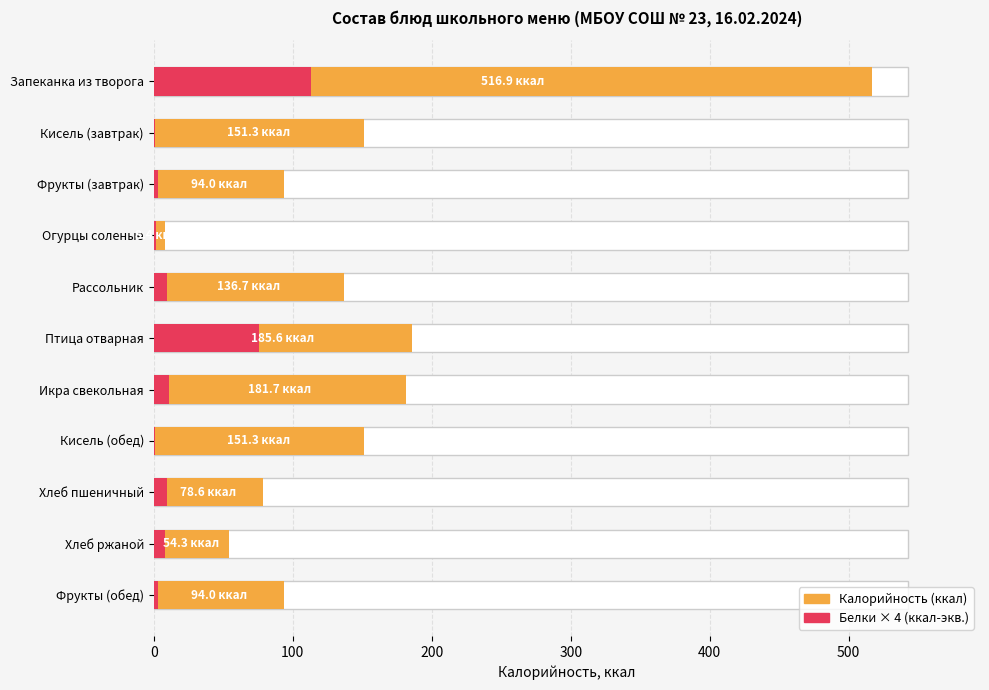

What is the minimum value shown in the chart?

1.2